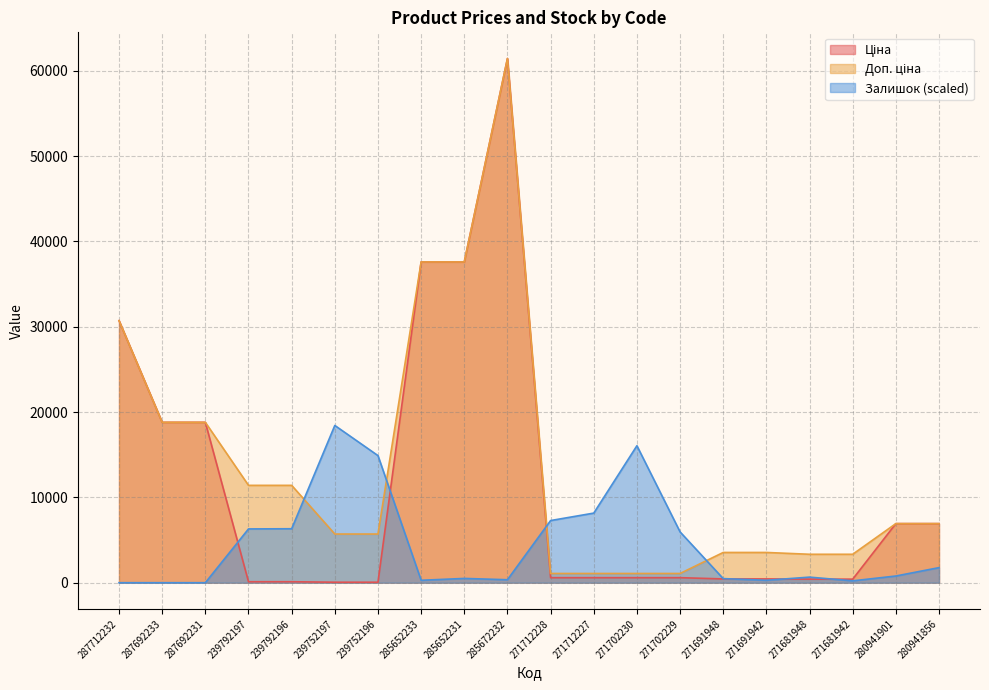

Reading right to left, list all the values displayed in this chart.

Ціна: 6925.7	6925.7	416.6	416.6	443.1	443.1	589.9	589.9	589.9	589.9	61434.3	37593.6	37593.6	57.0	57.0	114.1	114.1	18796.8	18796.8	30717.1
Доп. ціна: 6925.7	6925.7	3332.5	3332.5	3545.0	3545.0	1081.7	1081.7	1081.7	1081.7	61434.3	37593.6	37593.6	5705.0	5705.0	11410.0	11410.0	18796.8	18796.8	30717.1
Залишок: 1766.7	785.2	218.1	654.3	283.5	479.8	5954.4	16052.9	8157.3	7284.9	349.0	501.7	283.5	14896.9	18430.3	6325.2	6303.4	0.0	0.0	0.0